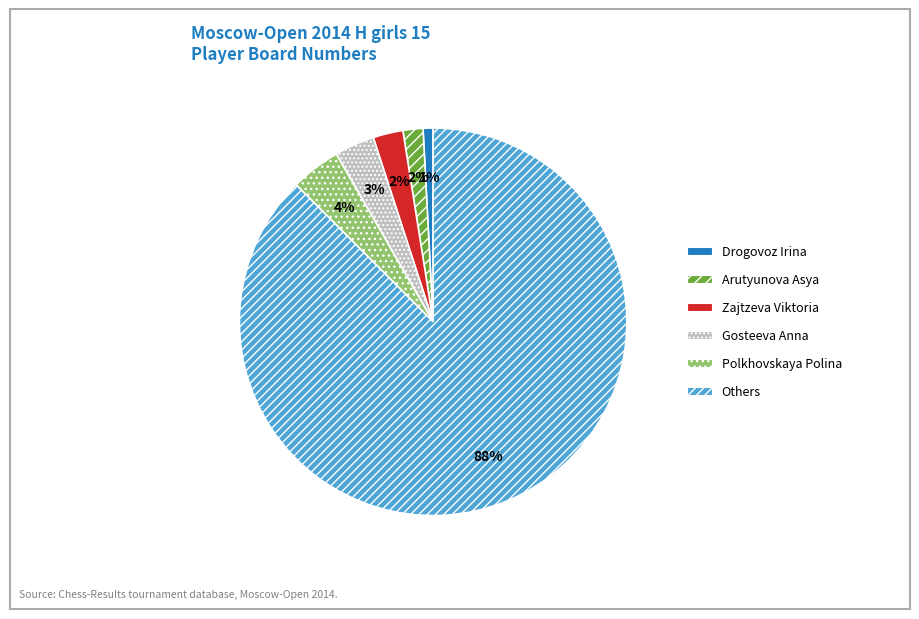

Is there any slice that represents more than half of the pie?

Yes